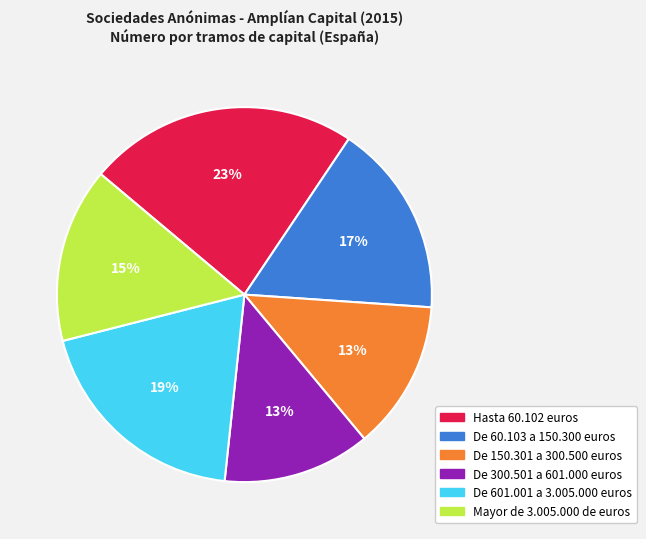

True or false: De 60.103 a 150.300 euros accounts for 5% of the total.

False